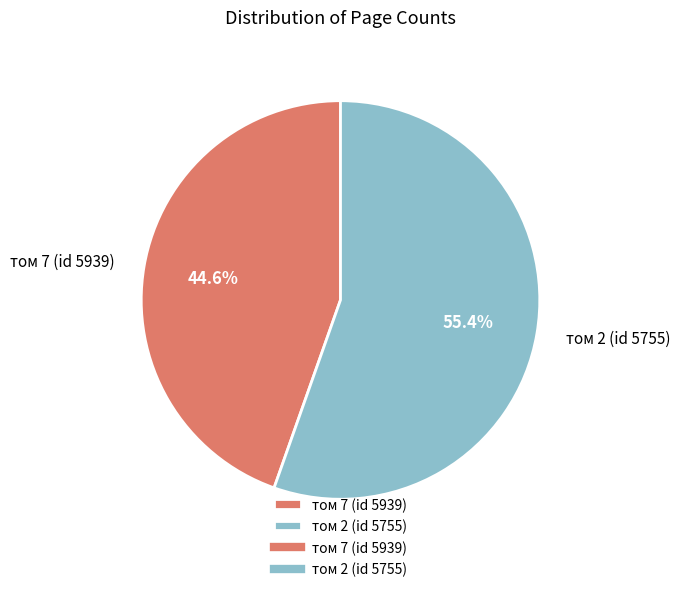

To the nearest percent, what portion does том 2 (id 5755) represent?

55%